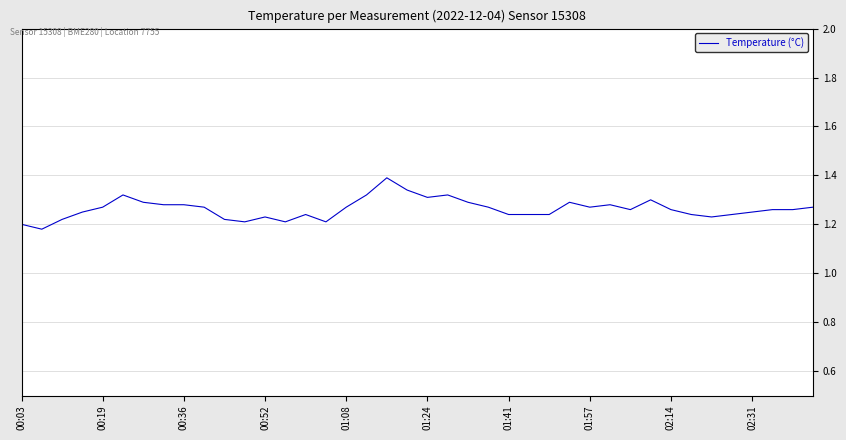

What is the greatest value displayed?

1.4